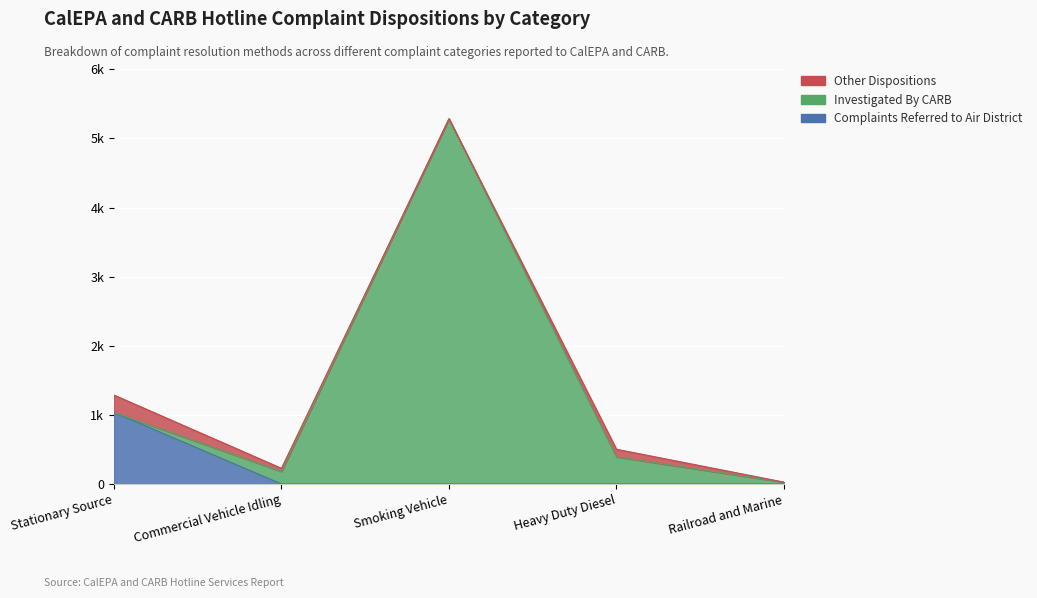

What is the label of the 2nd point from the right?

Heavy Duty Diesel